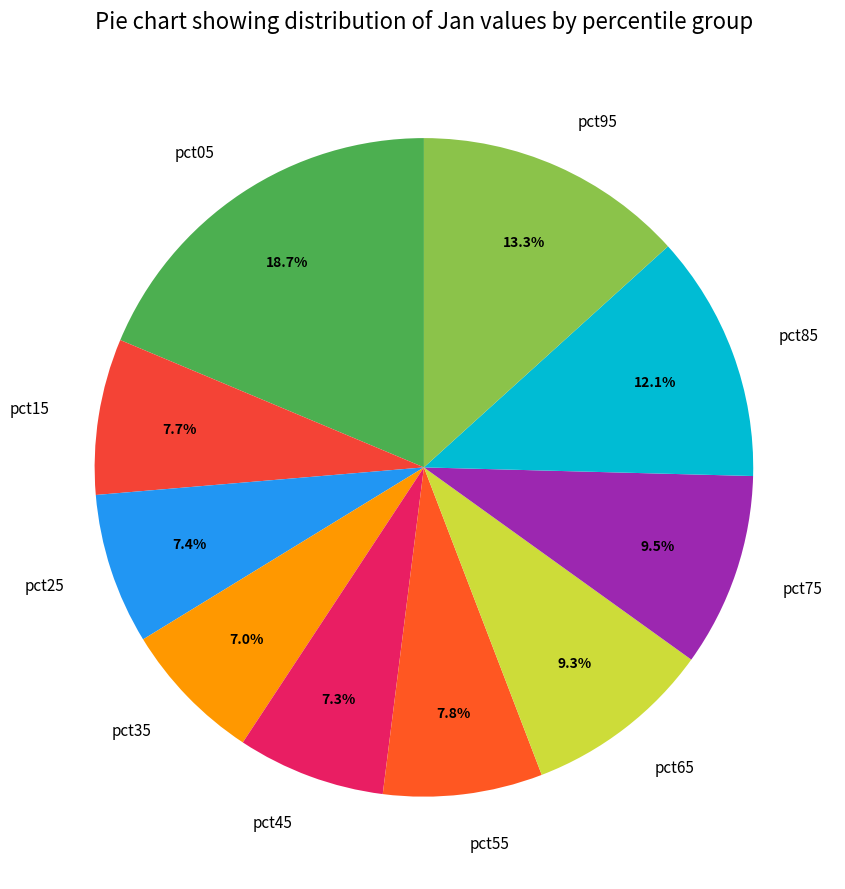

Is it true that pct65 is 1% of the pie?

False